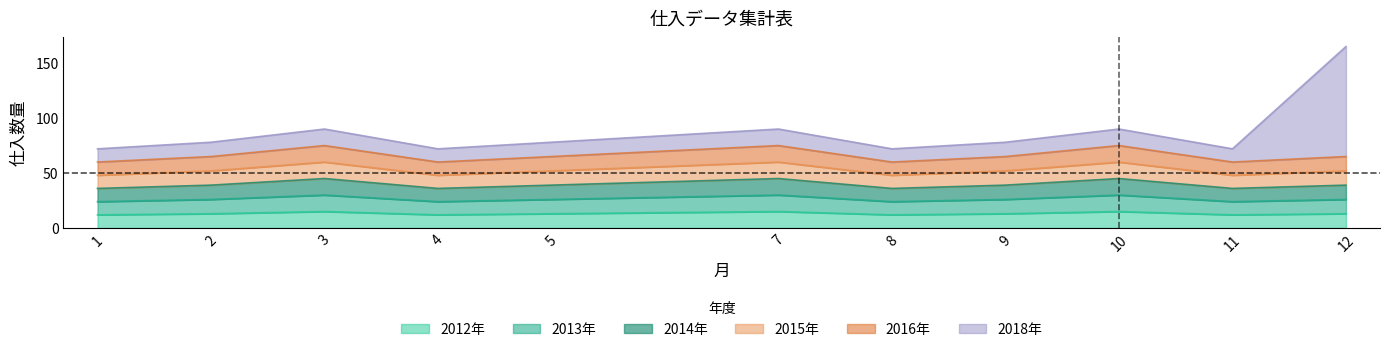

True or false: 2013年 and 2014年 cross at least once.

False